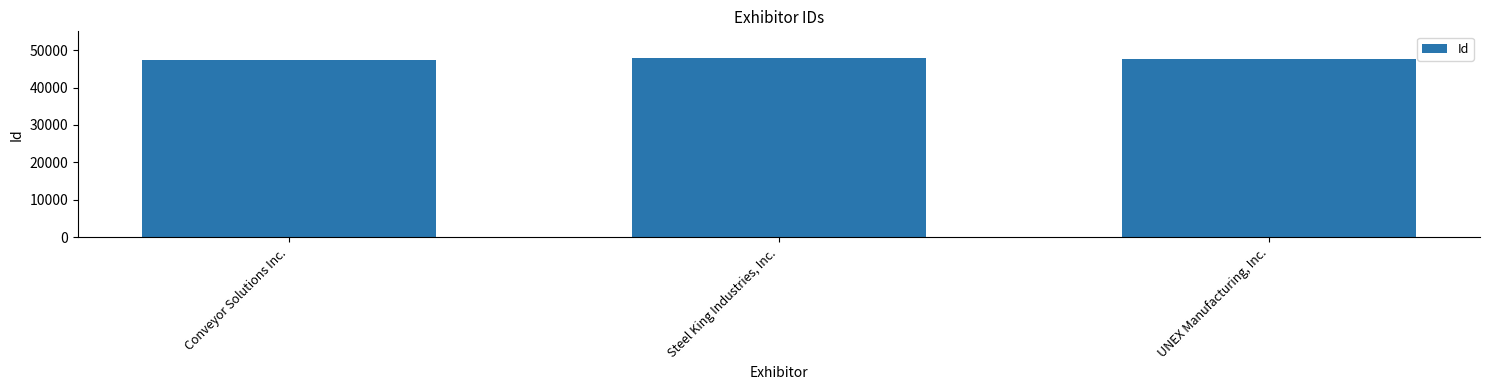

What is the greatest value displayed?

47874